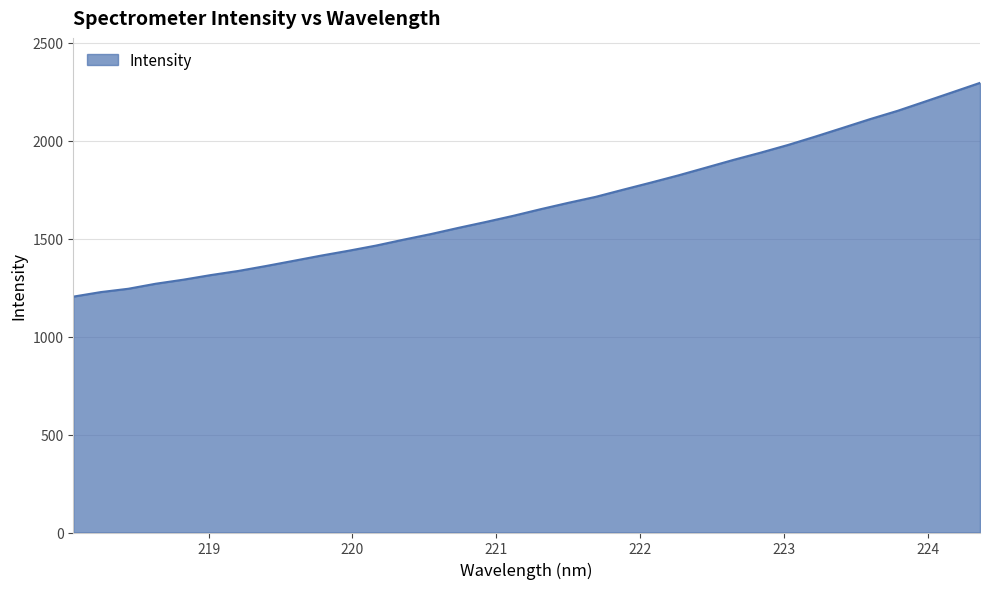

What is the greatest value displayed?

2295.1